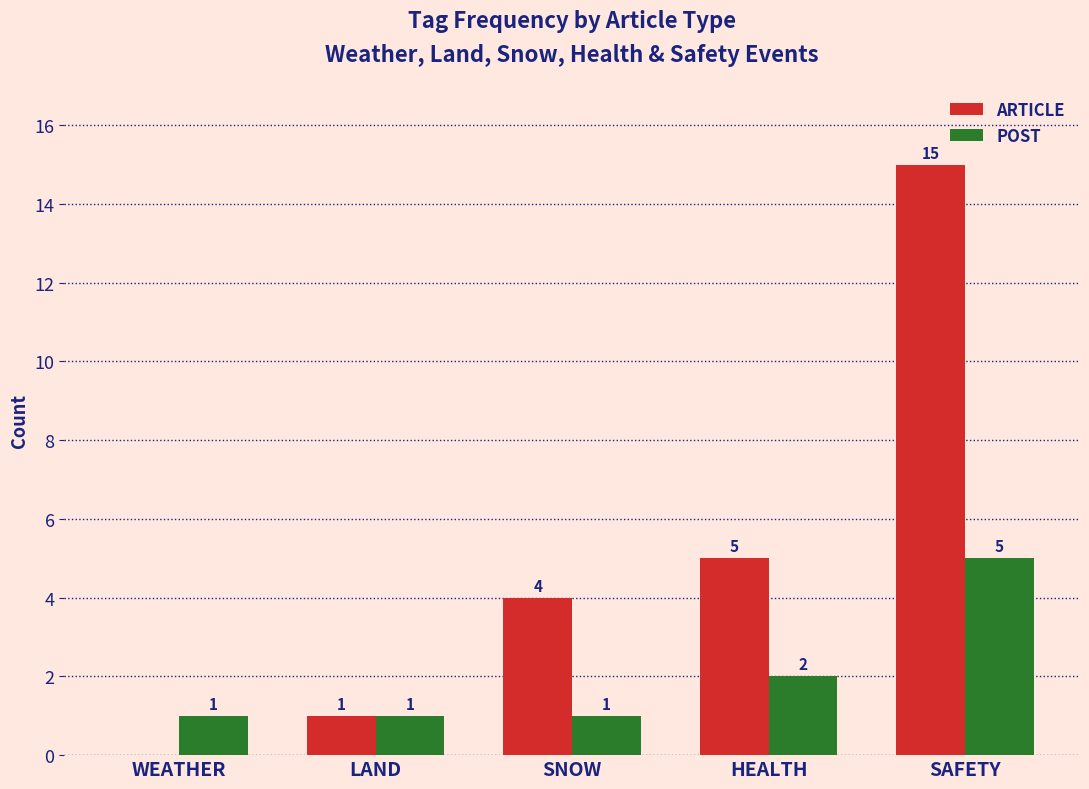

The POST series shows 9 at SAFETY. True or false?

False